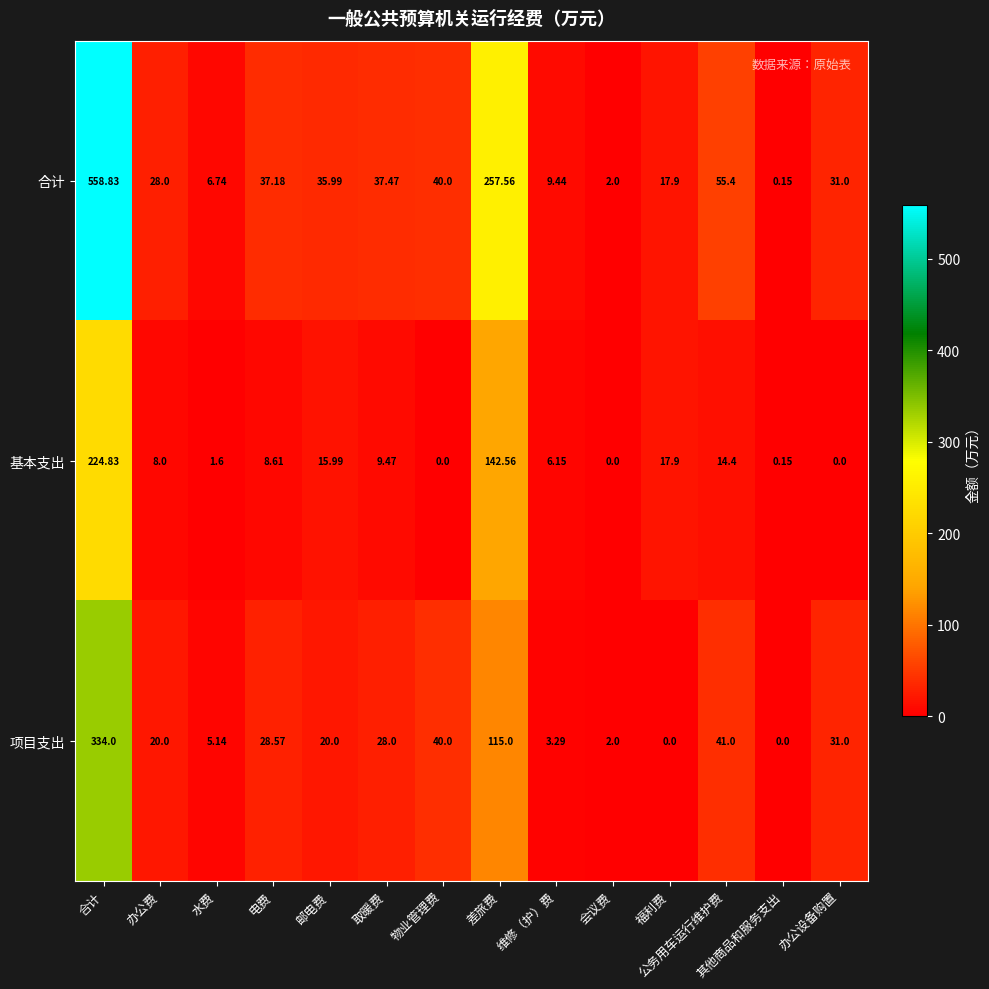

Which series has the largest total across all categories?

合计